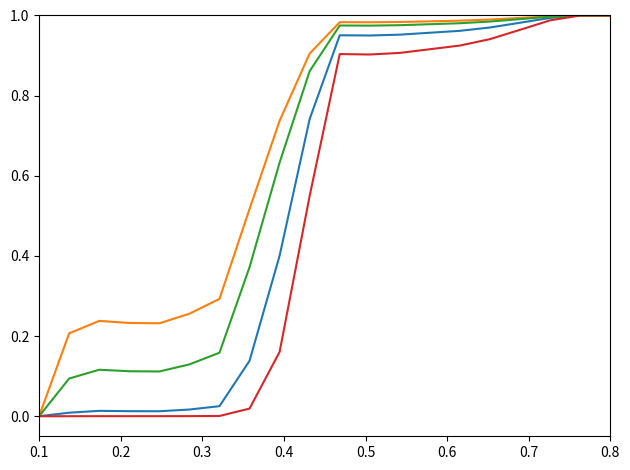

How many lines are shown in the chart?

4